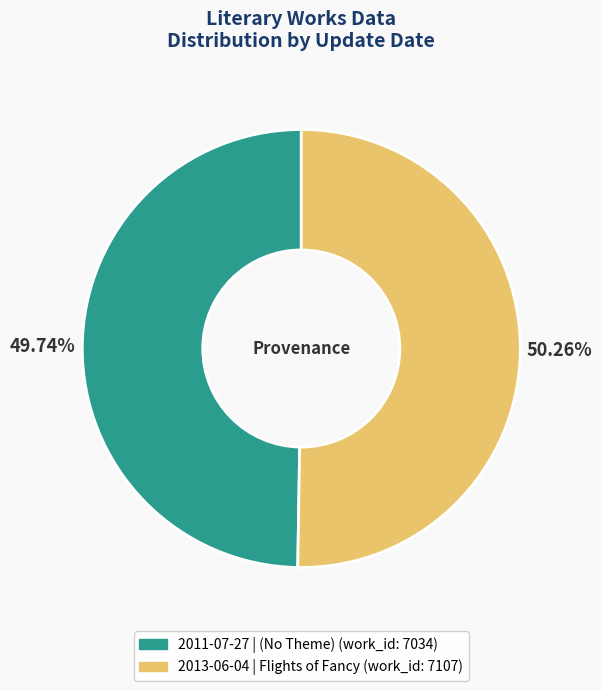

To the nearest percent, what portion does 2011-07-27 represent?

50%